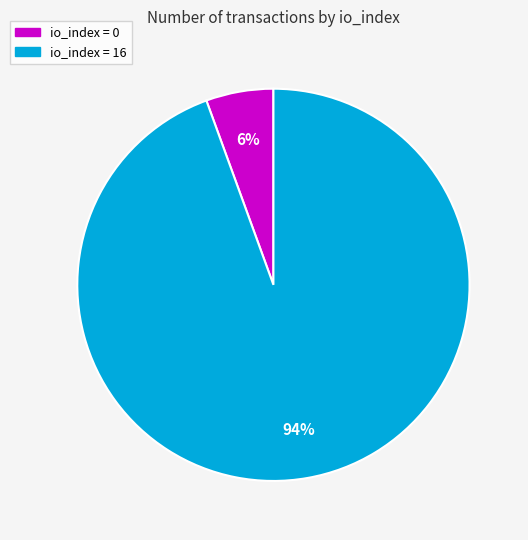

To the nearest percent, what is the average slice percentage?

50%